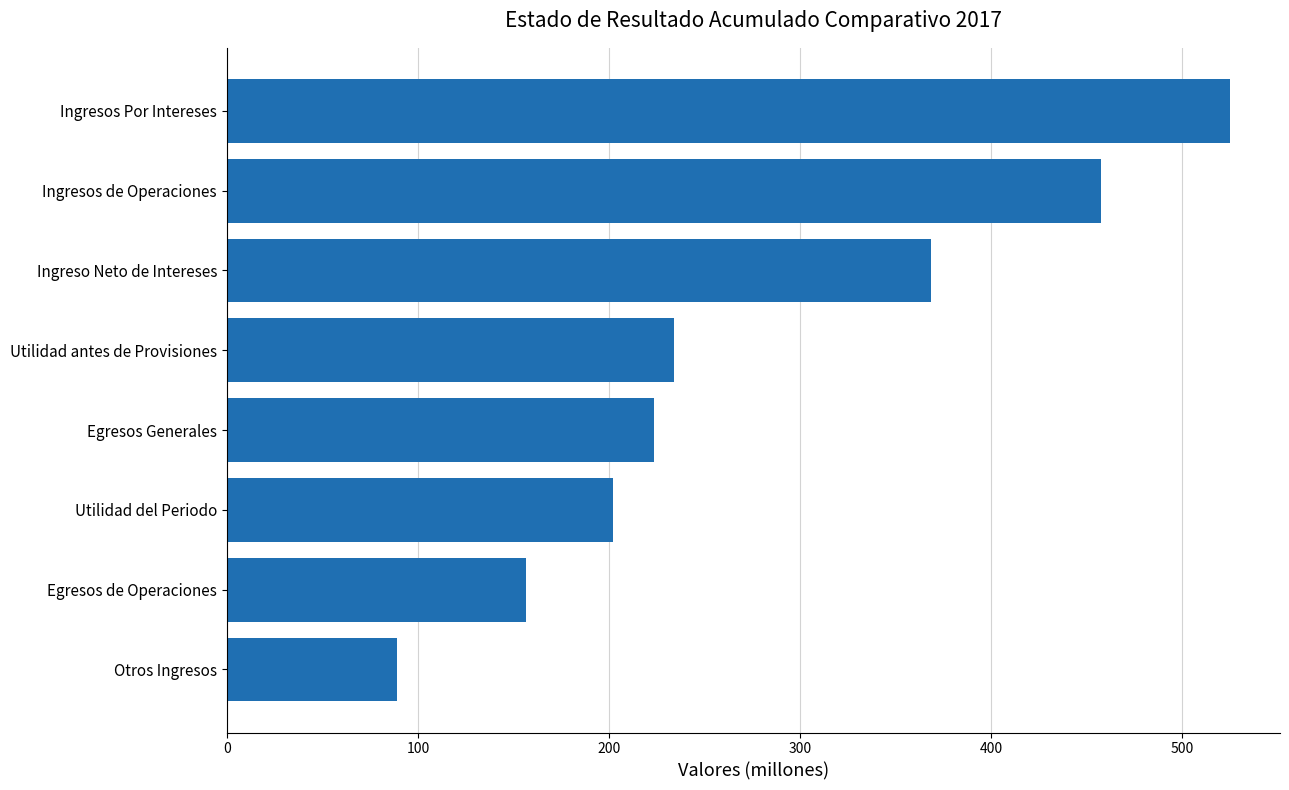

Reading top to bottom, what are all the values shown in this chart?

Ingresos Por Intereses=524.9	Ingresos de Operaciones=457.4	Ingreso Neto de Intereses=368.3	Utilidad antes de Provisiones=234.0	Egresos Generales=223.5	Utilidad del Periodo=202.0	Egresos de Operaciones=156.6	Otros Ingresos=89.2